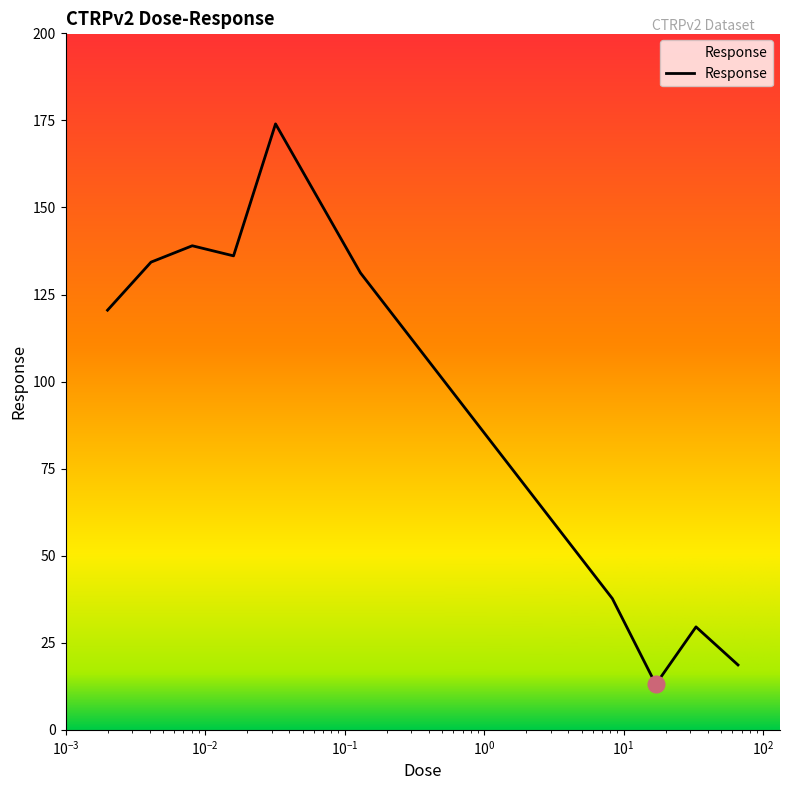

What is the minimum value shown in the chart?

13.1